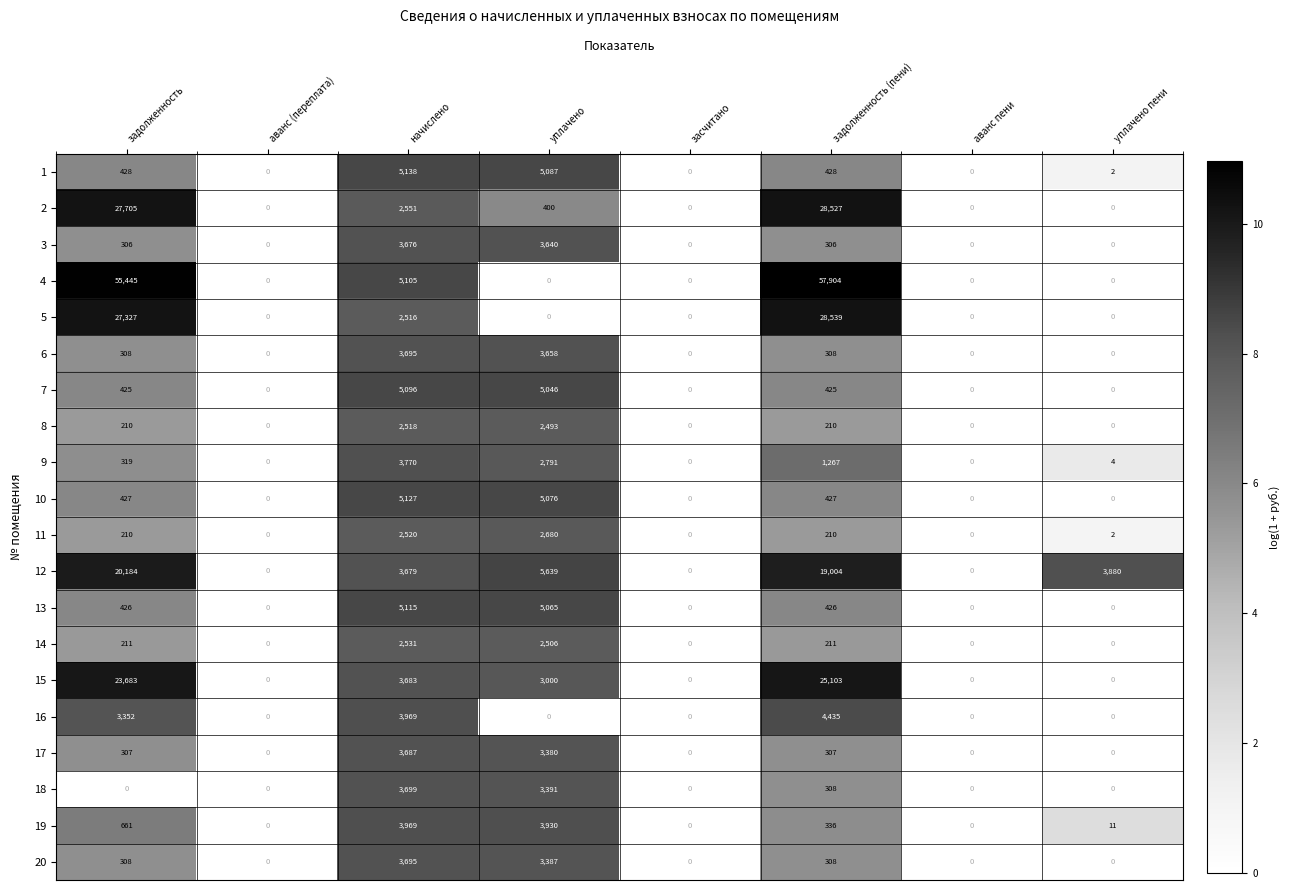

Which category has the highest value in the 5 series?

задолженность (пени)